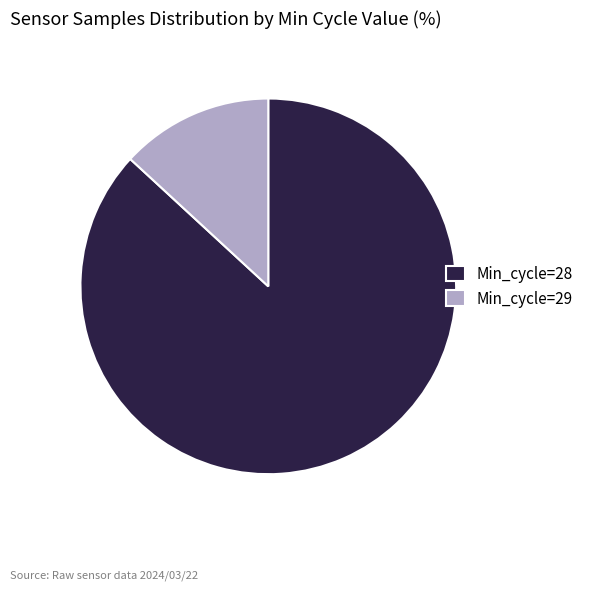

Is the sum of Min_cycle=29 and Min_cycle=28 greater than half?

Yes